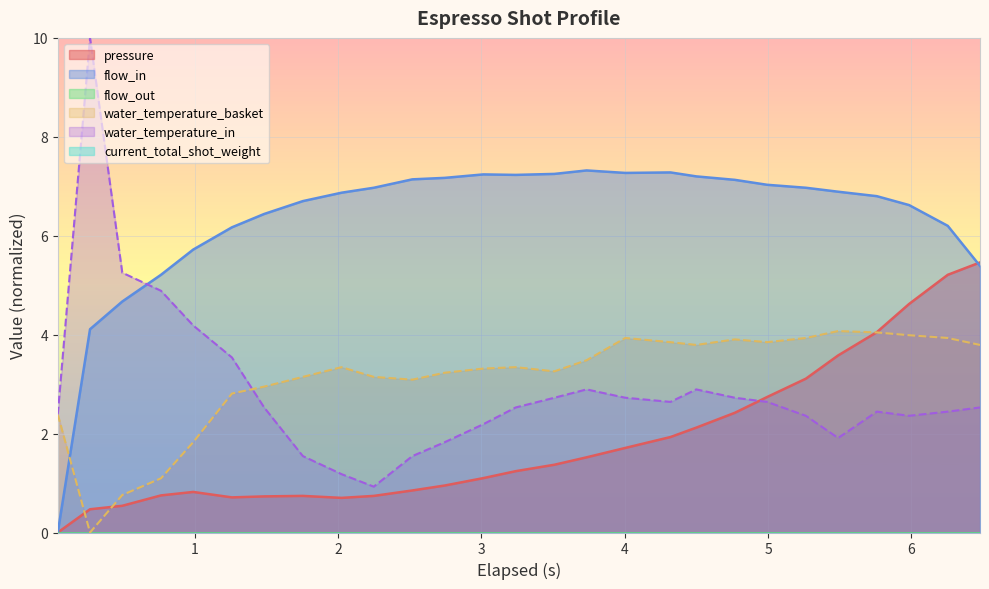

What is the greatest value displayed?

10.0